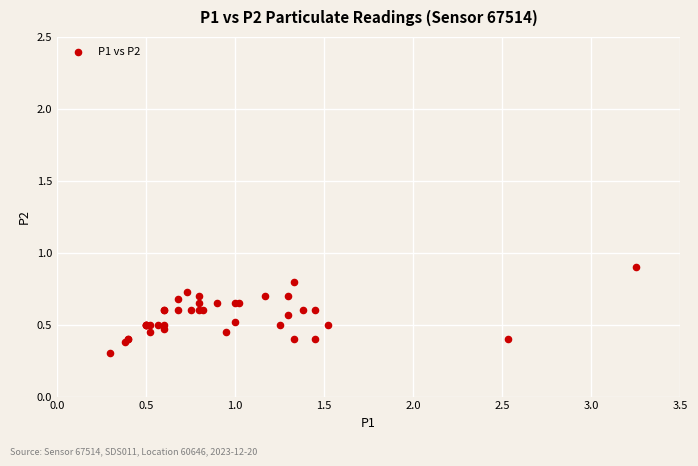

What Y value in the scatter plot is closest to 0?

0.3